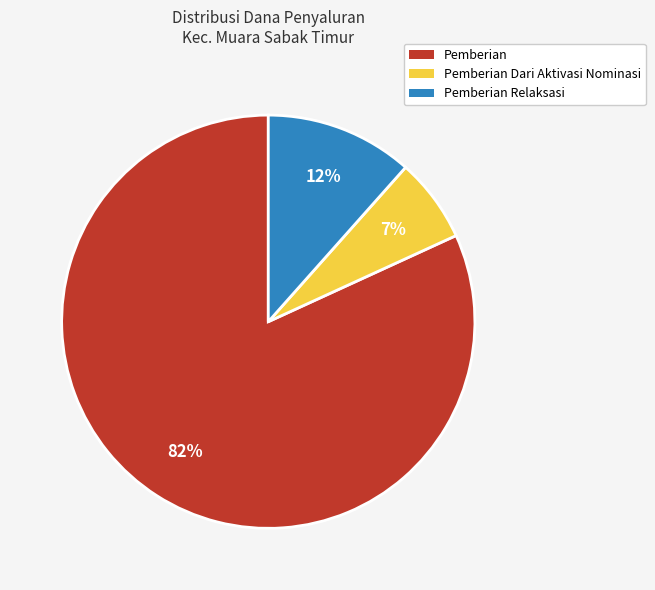

Rank the categories by value from highest to lowest.

Pemberian, Pemberian Relaksasi, Pemberian Dari Aktivasi Nominasi